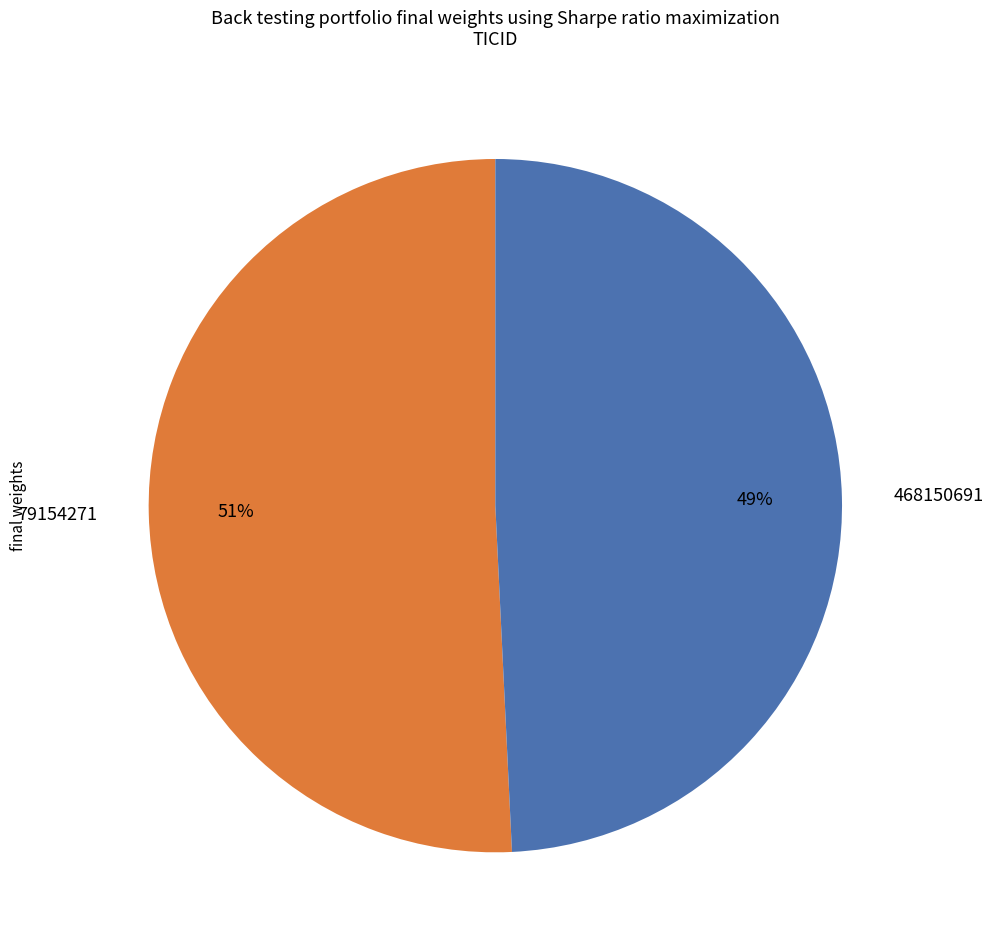

The 79154271 slice represents 43% of the pie. True or false?

False